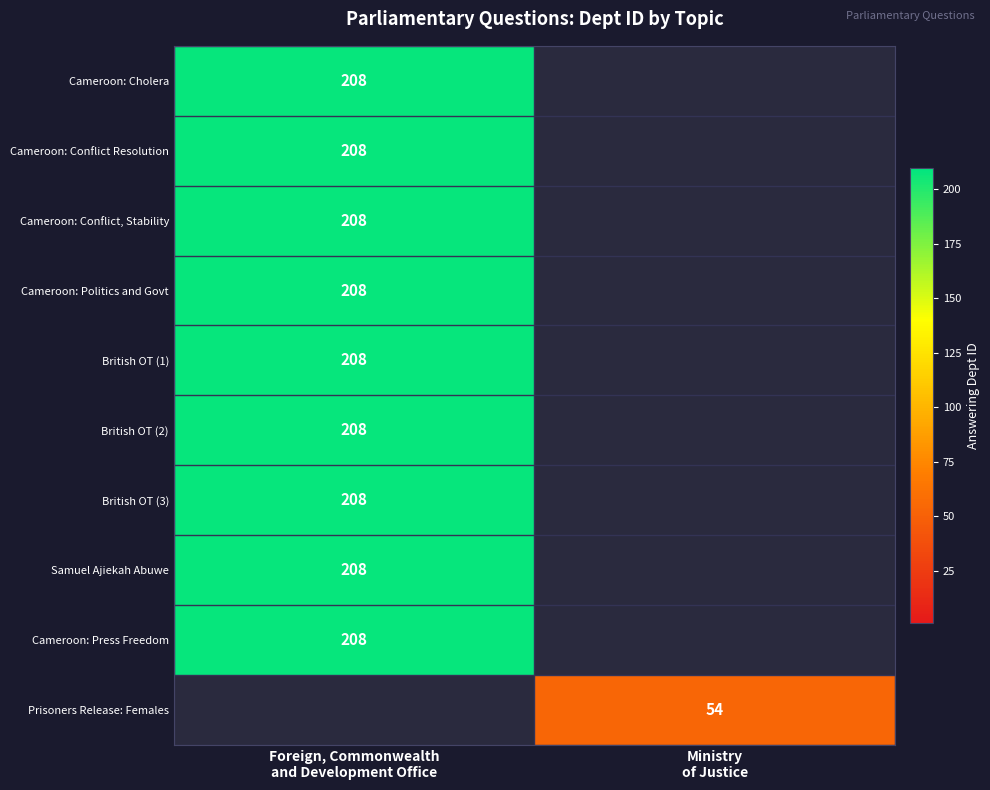

Is it true that British OT (3) equals 208 at Foreign, Commonwealth and Development Office?

True